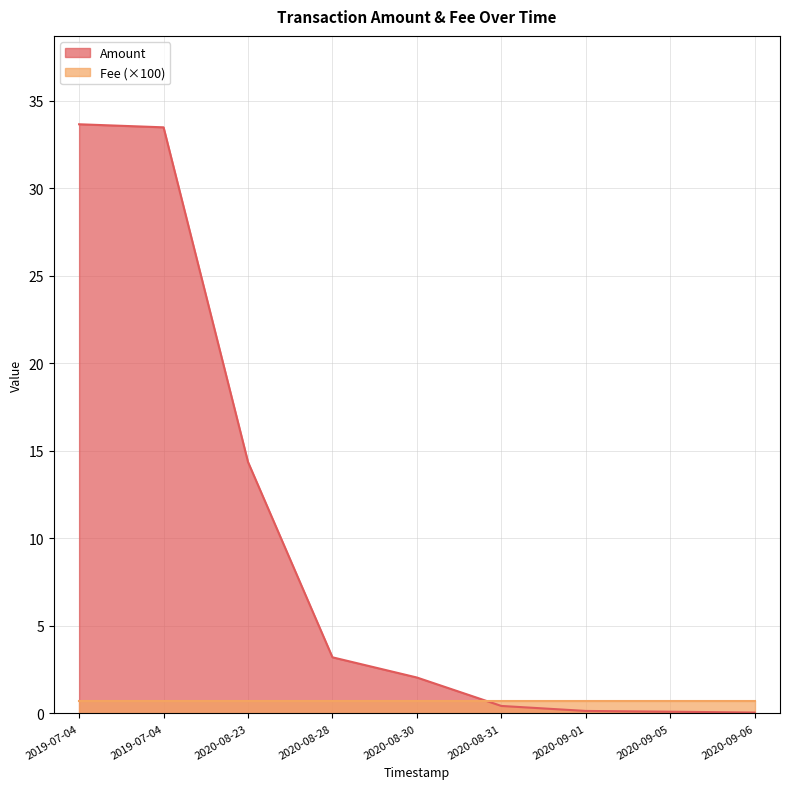

How many lines are shown in the chart?

2